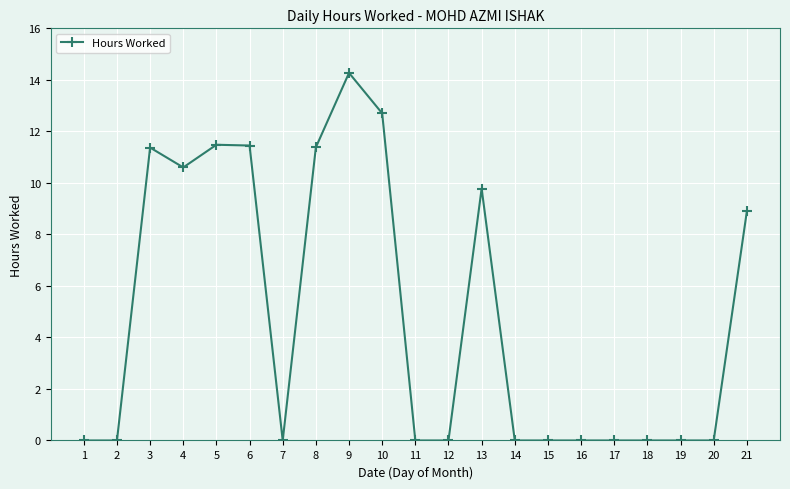

Which has a higher value, 10 or 6?

10